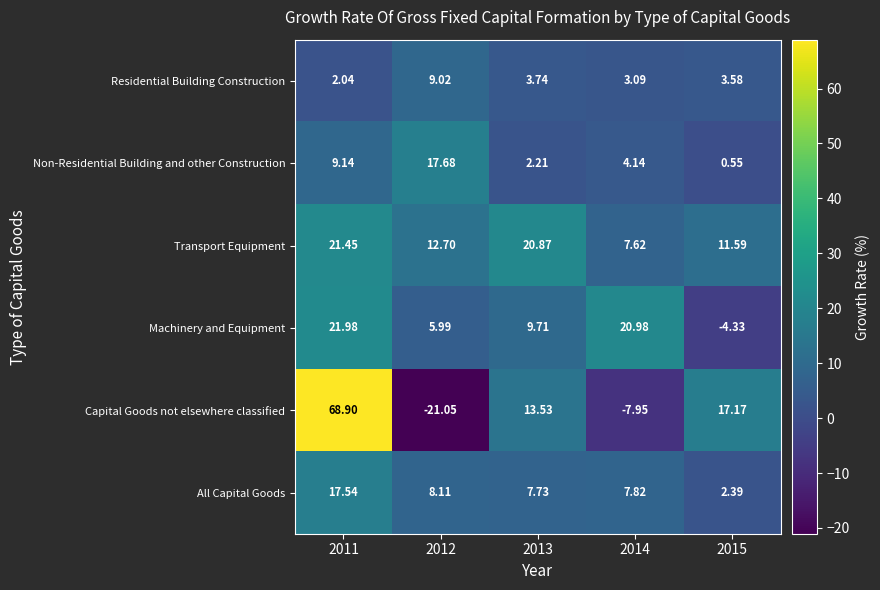

Which series has the largest total across all categories?

Transport Equipment